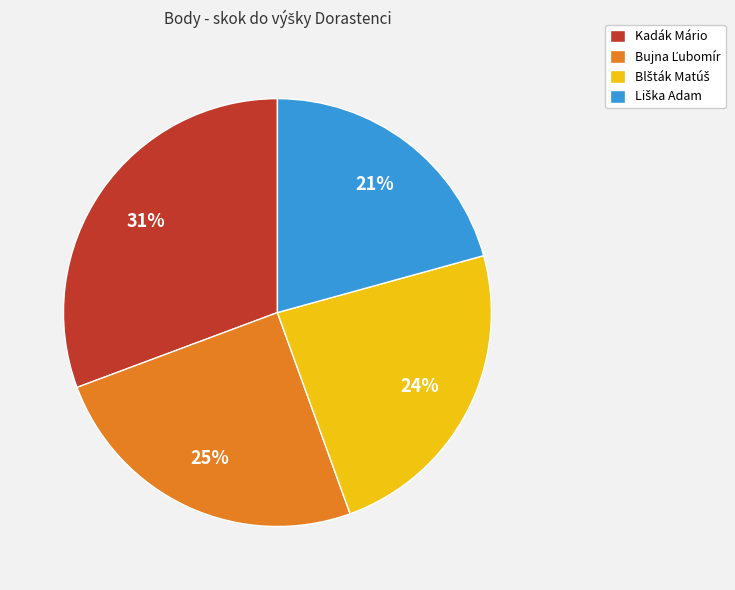

How many segments does this pie chart have?

4